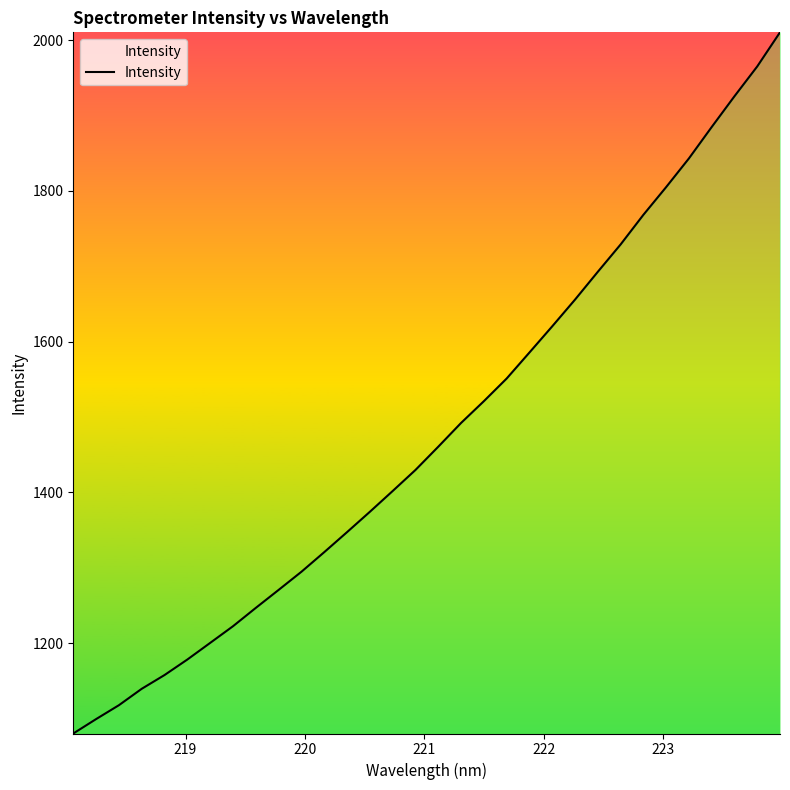

What is the smallest value displayed?

1080.0